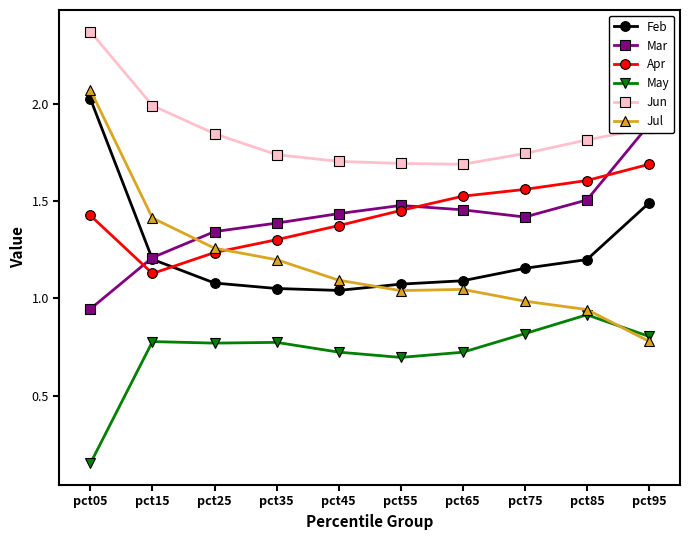

True or false: May and Jun cross at least once.

False